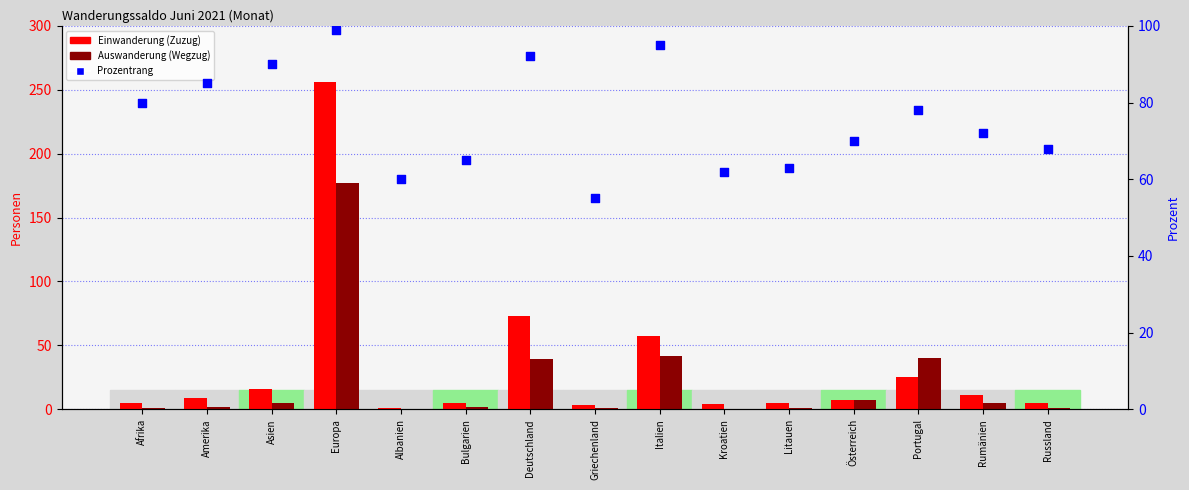

Which series has the largest total across all categories?

Prozentrang